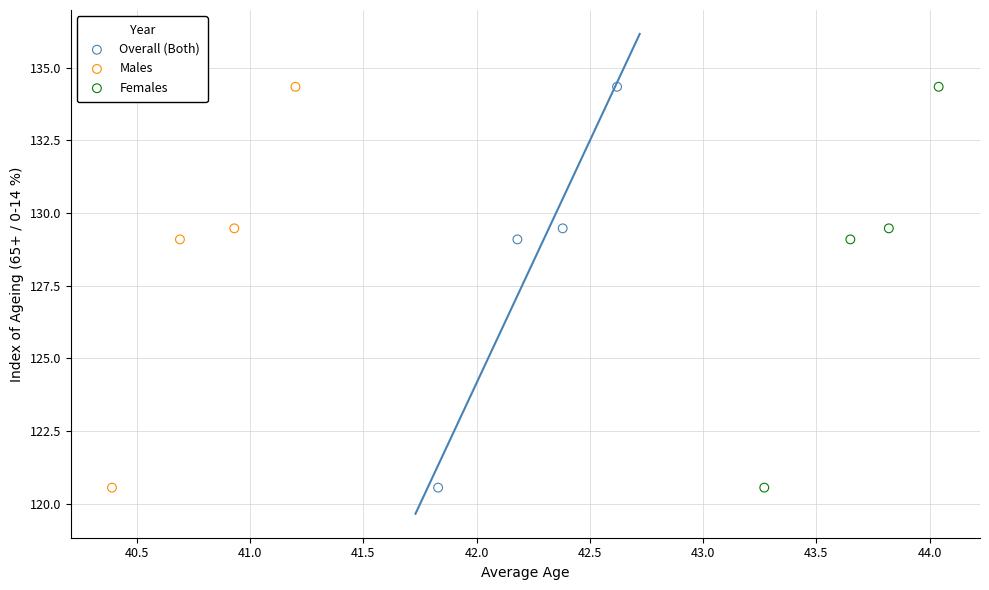

What are all the series names shown in the legend?

Overall (Both), Males, Females